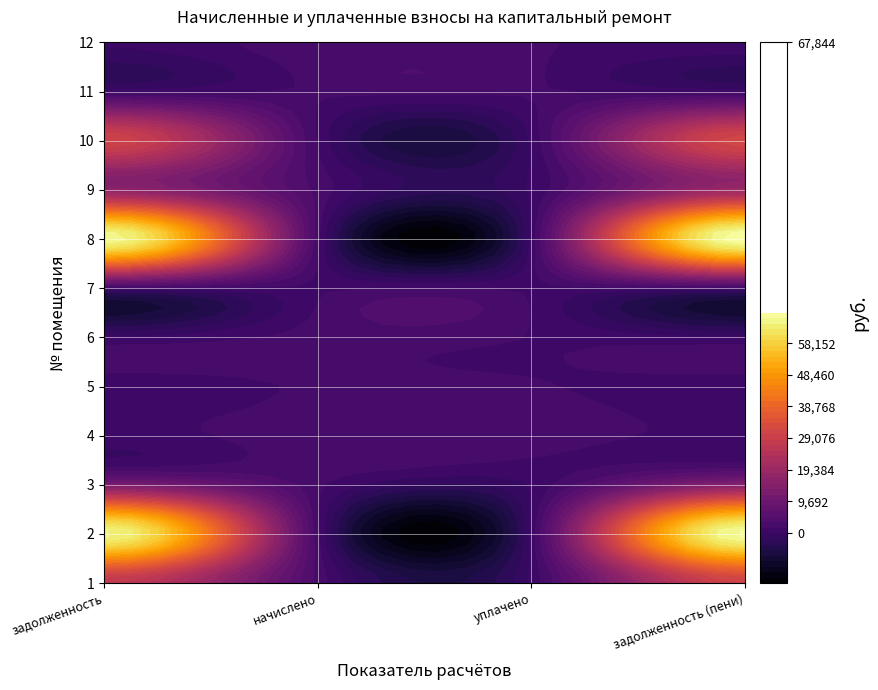

Is it true that 5 equals 205.4 at 1?

False